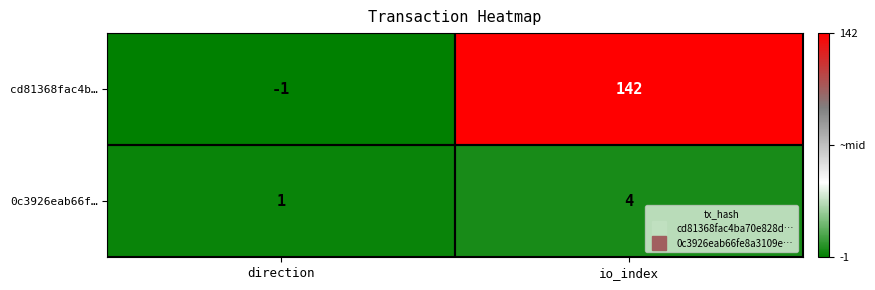

What is the sum of all cd81368fac4b… values?

141